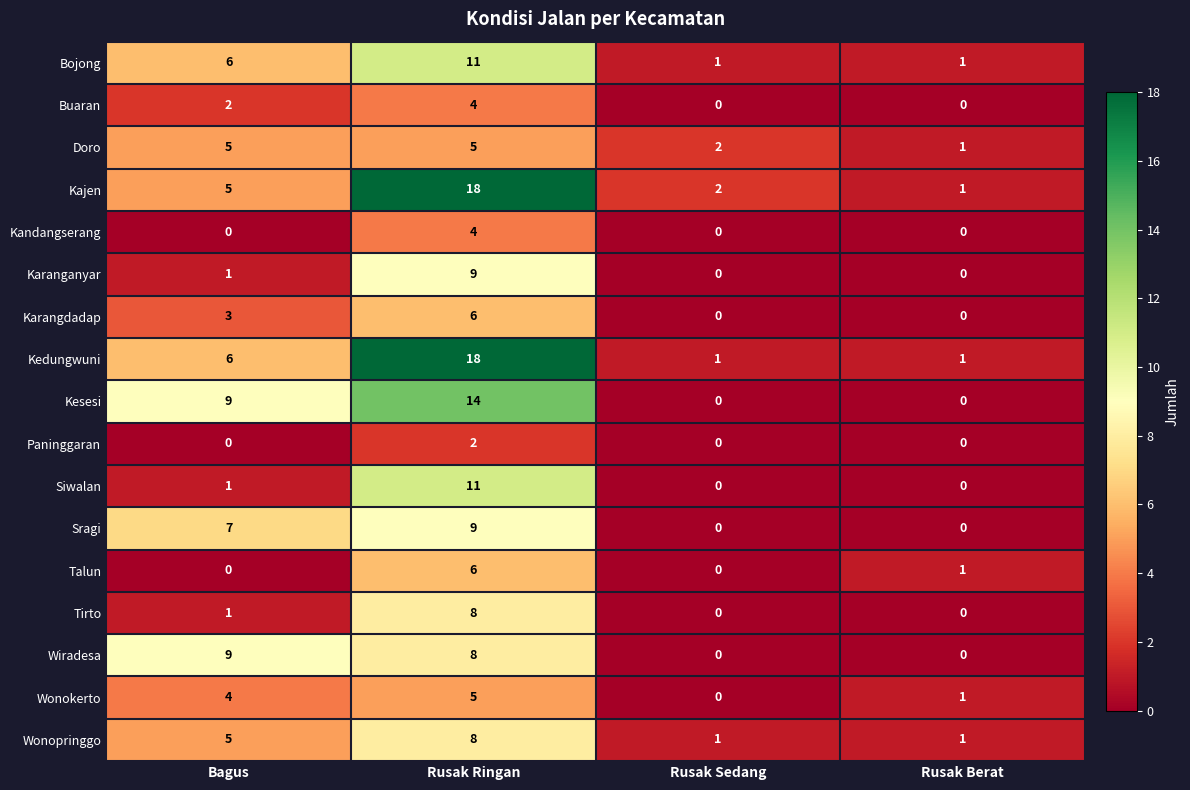

How many Tirto values are between 0 and 8?

4